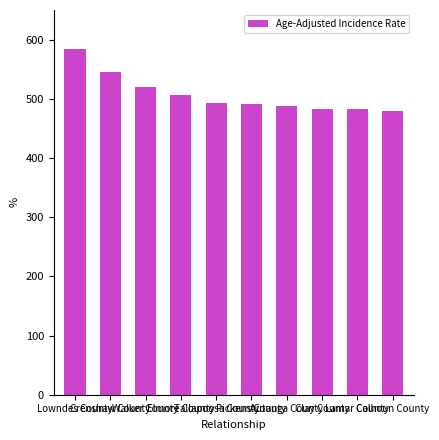

What is the smallest value displayed?

478.7